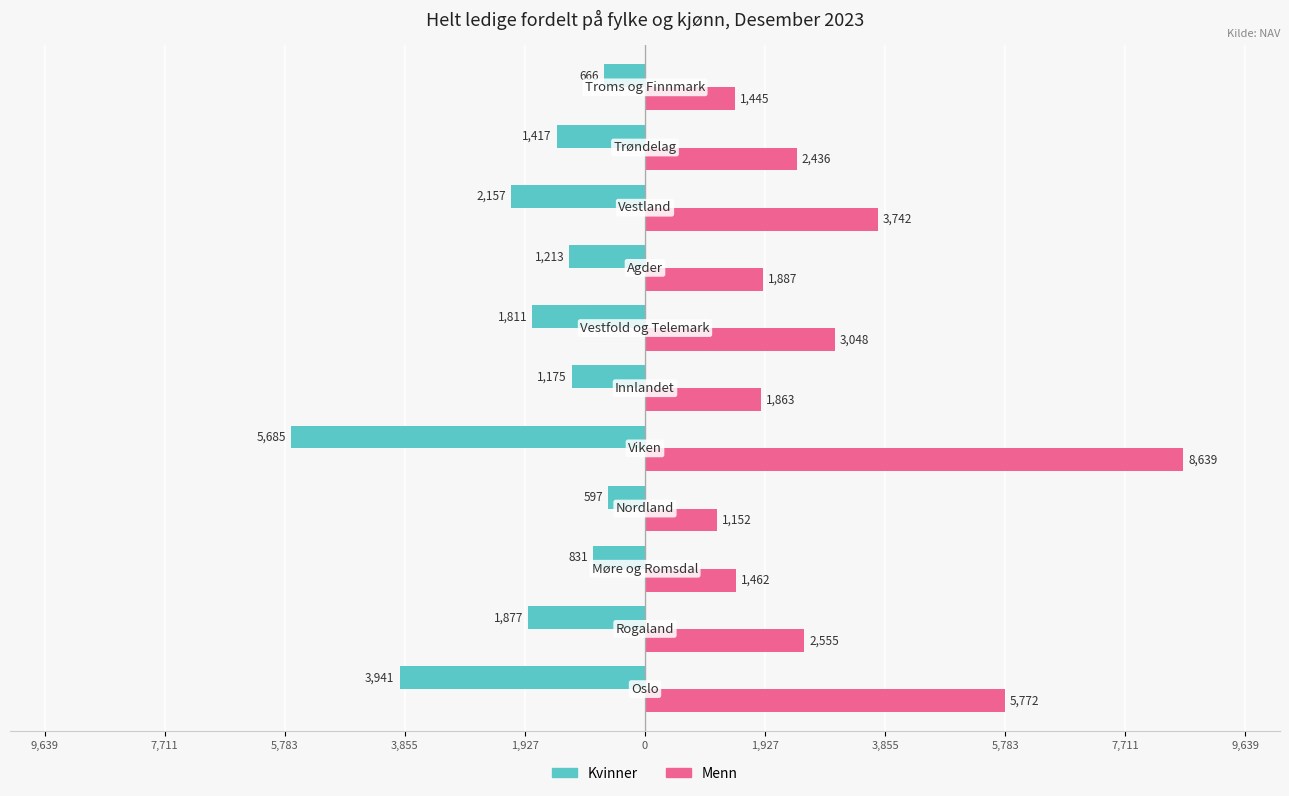

What are all the series names shown in the legend?

Kvinner, Menn